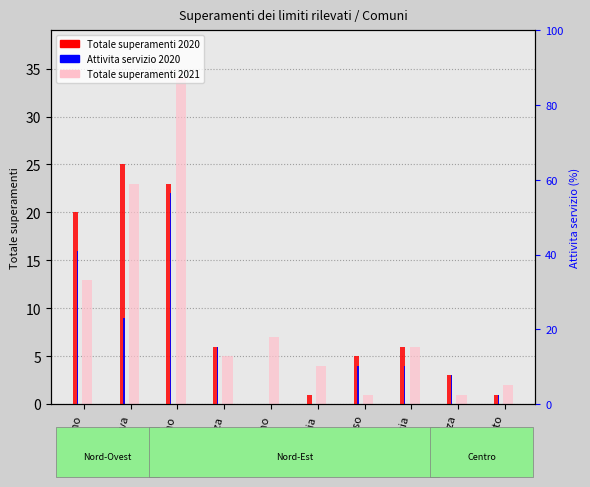

At which label is Totale superamenti 2021 closest to 17?

Torino